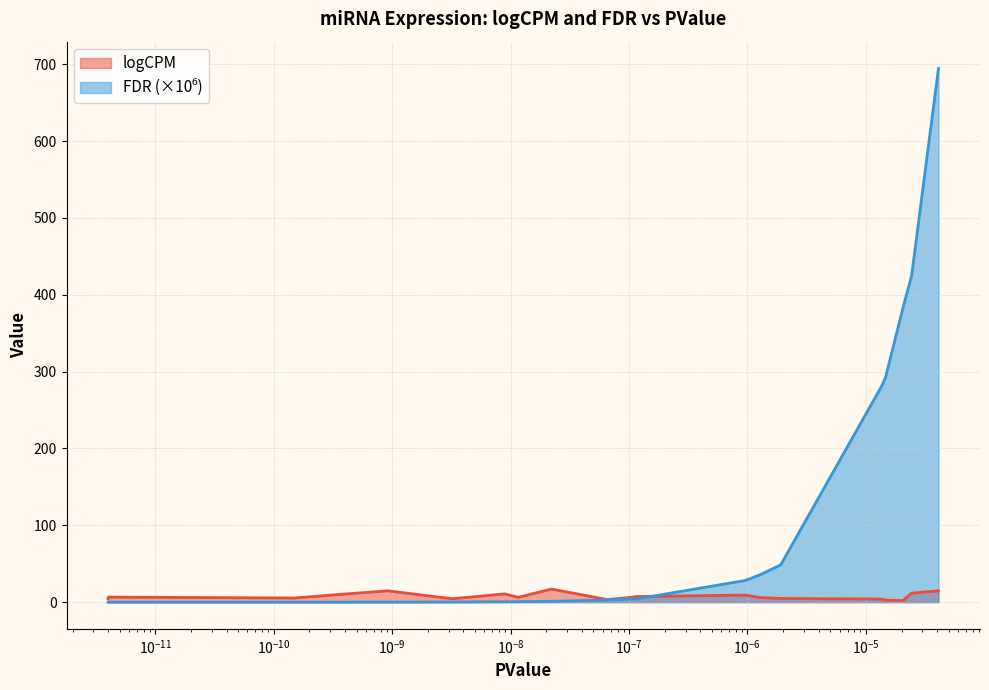

Does the chart have visible grid lines?

Yes